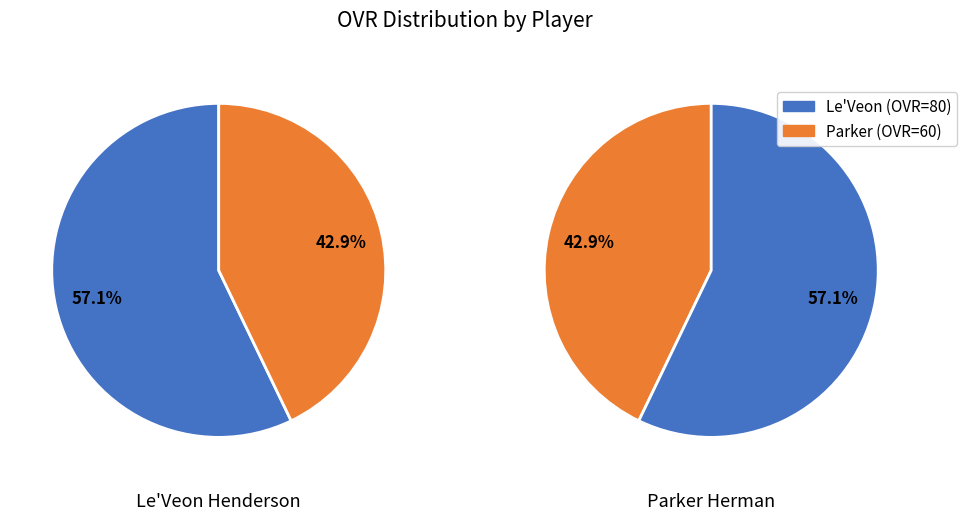

Does Parker account for over 50% of the chart?

No